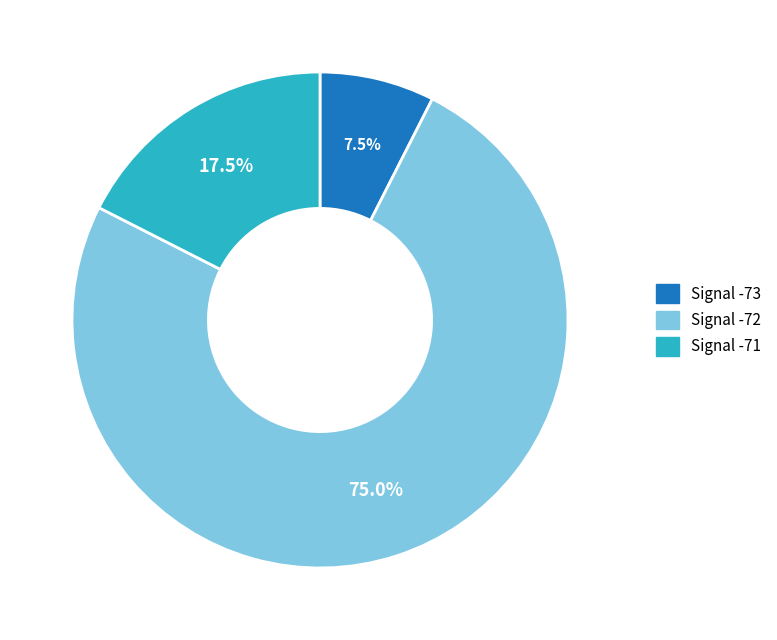

Does any single category account for the majority?

Yes